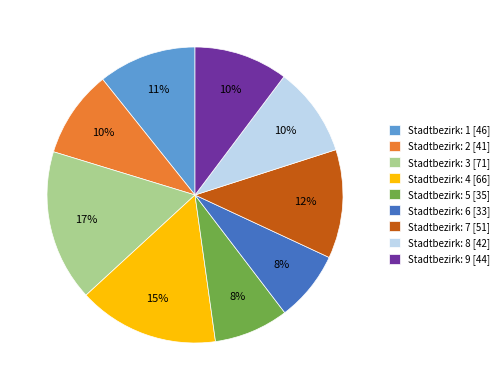

Is the sum of Stadtbezirk: 5 [35] and Stadtbezirk: 3 [71] greater than half?

No